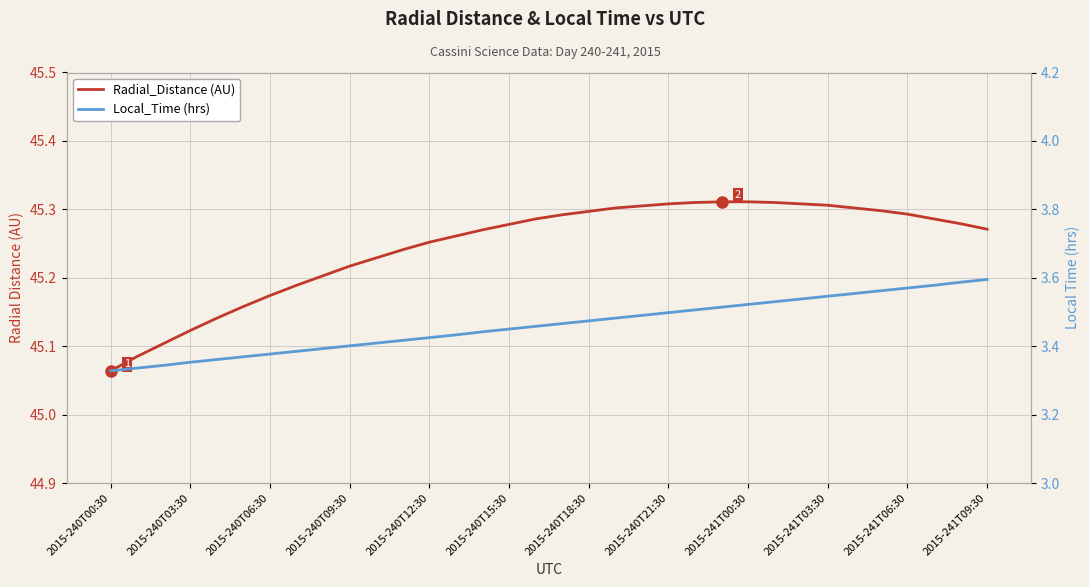

At how many categories does at least one series exceed 29?

34